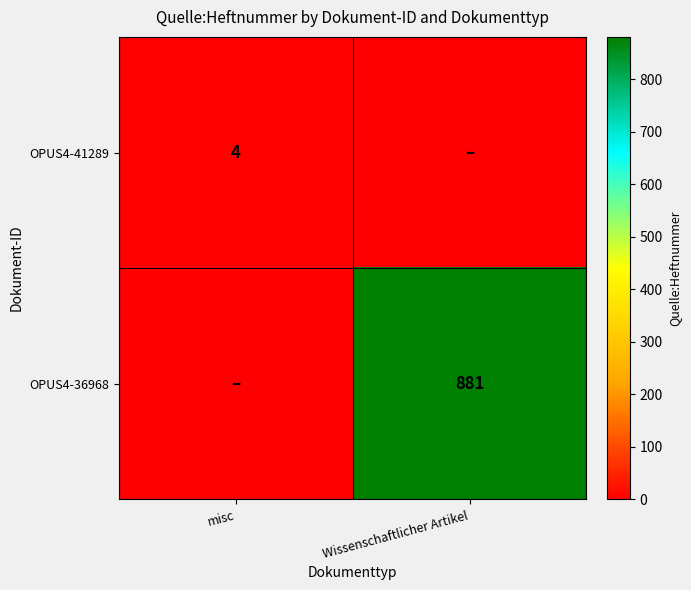

Is the value of OPUS4-41289 at misc greater than the value of OPUS4-36968 at misc?

Yes